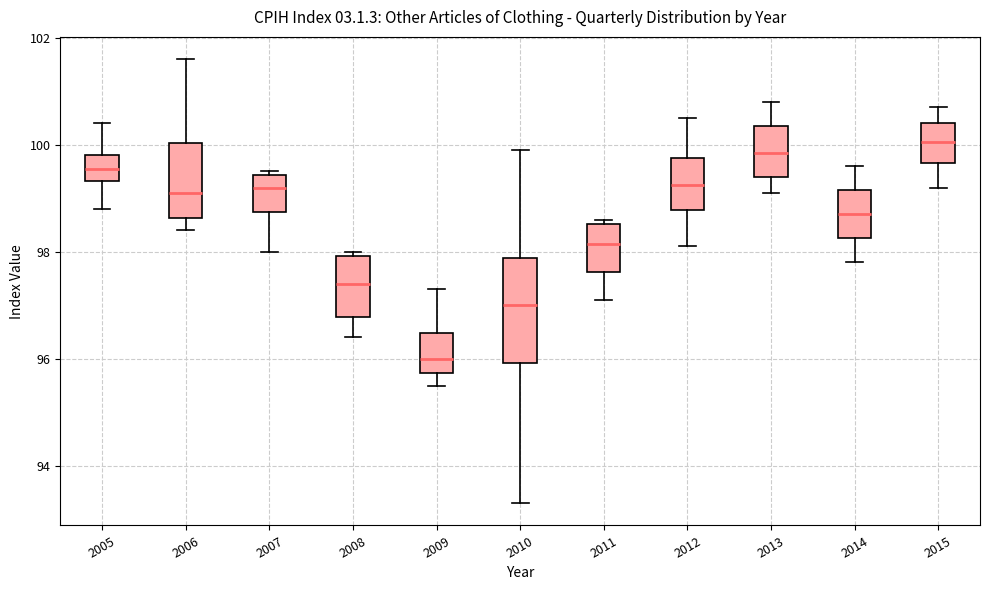

Reading left to right, read every box against the y-axis: the position of its median line, the range the box covers, and the ends of its whiskers. The values are not printed on the chart, so give them approximately, as read against the axis.

2005: median 99.6, box 99.4 to 99.8, whiskers 98.8 to 100.4
2006: median 99.2, box 98.6 to 100.0, whiskers 98.4 to 101.6
2007: median 99.2, box 98.8 to 99.4, whiskers 98.0 to 99.6
2008: median 97.4, box 96.8 to 98.0, whiskers 96.4 to 98.0 (just above the box's upper edge)
2009: median 96.0, box 95.8 to 96.4, whiskers 95.6 to 97.4
2010: median 97.0, box 96.0 to 97.8, whiskers 93.4 to 100.0
2011: median 98.2, box 97.6 to 98.6, whiskers 97.2 to 98.6 (just above the box's upper edge)
2012: median 99.2, box 98.8 to 99.8, whiskers 98.2 to 100.6
2013: median 99.8, box 99.4 to 100.4, whiskers 99.2 to 100.8
2014: median 98.8, box 98.2 to 99.2, whiskers 97.8 to 99.6
2015: median 100.0, box 99.6 to 100.4, whiskers 99.2 to 100.8